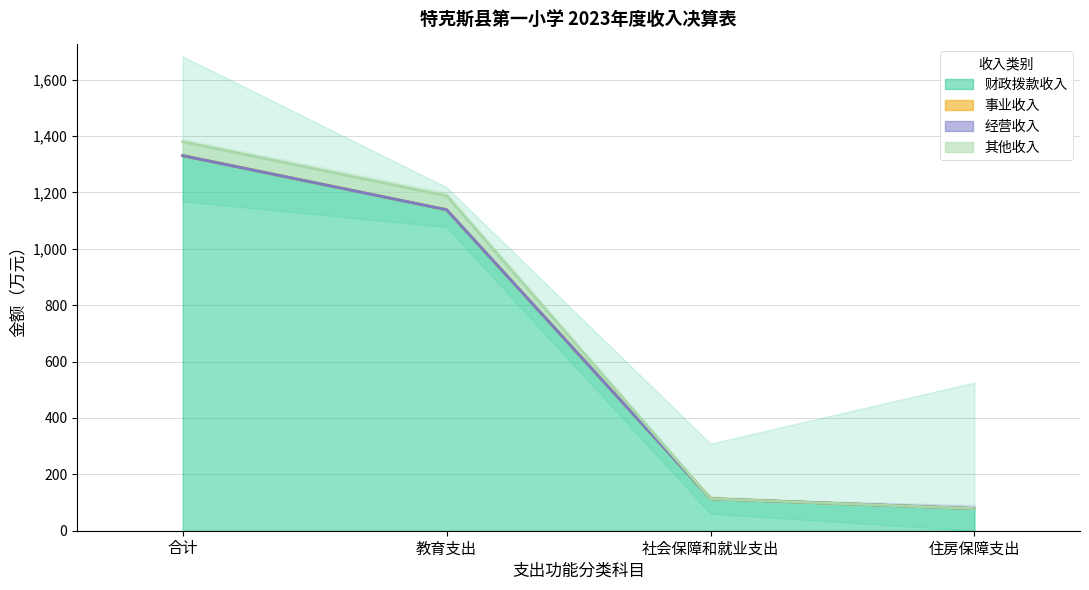

Which category has the highest value in the 其他收入 series?

合计